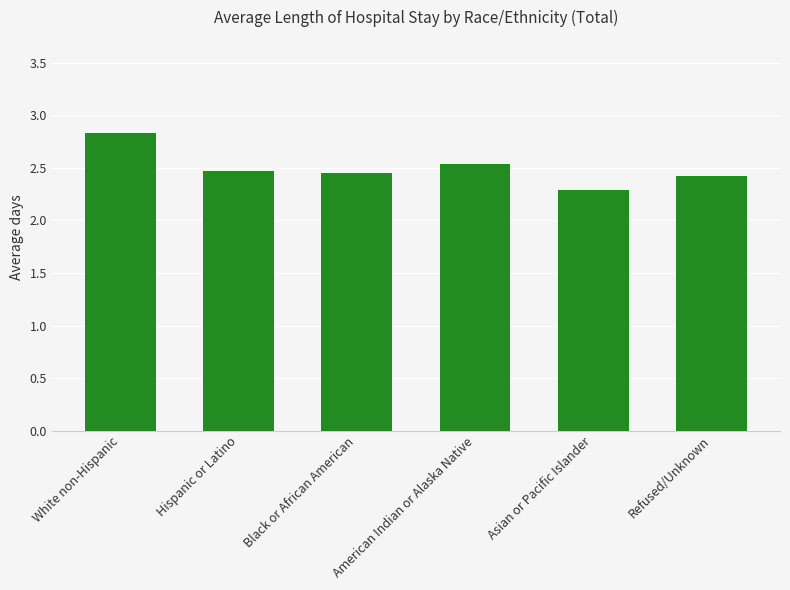

True or false: the data shows 4.8 at White non-Hispanic.

False